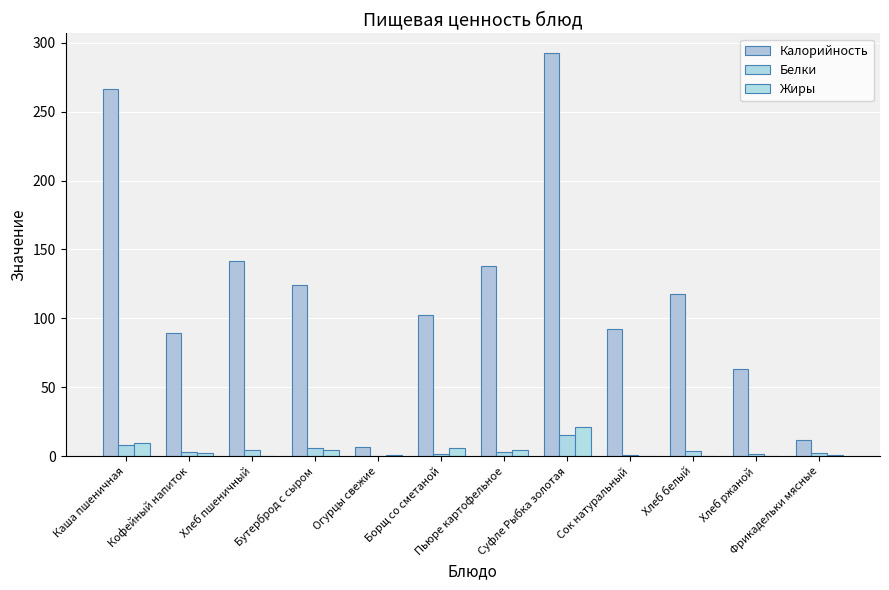

Count the number of categories in the chart.

12